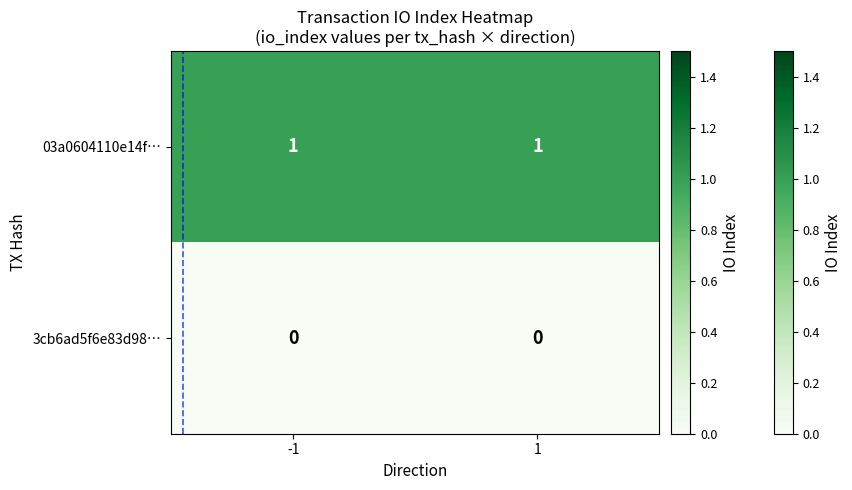

Rank the series at 1 from lowest to highest value.

3cb6ad5f6e83d98…, 03a0604110e14f…